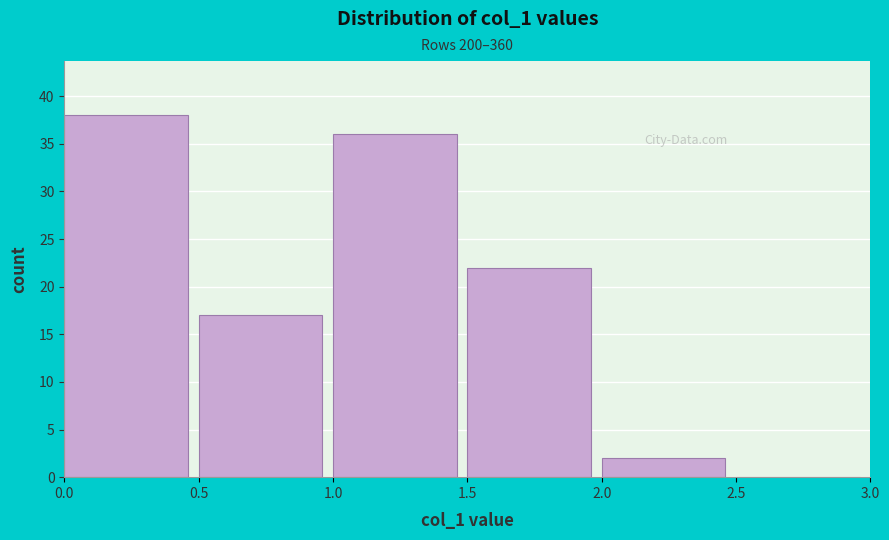

Over which range of the x-axis is the bar tallest?

0.0 to 0.5